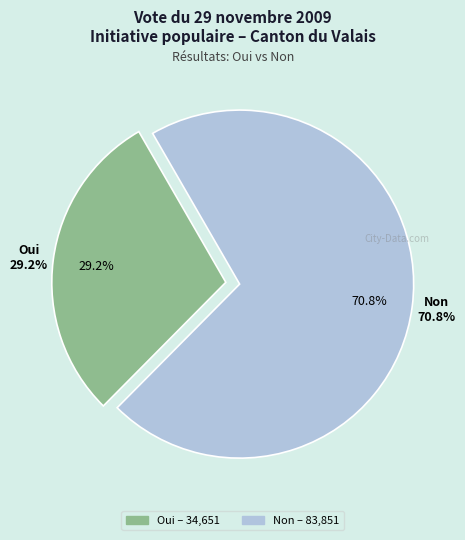

To the nearest percent, what is the difference between the largest and smallest slice percentages?

42%